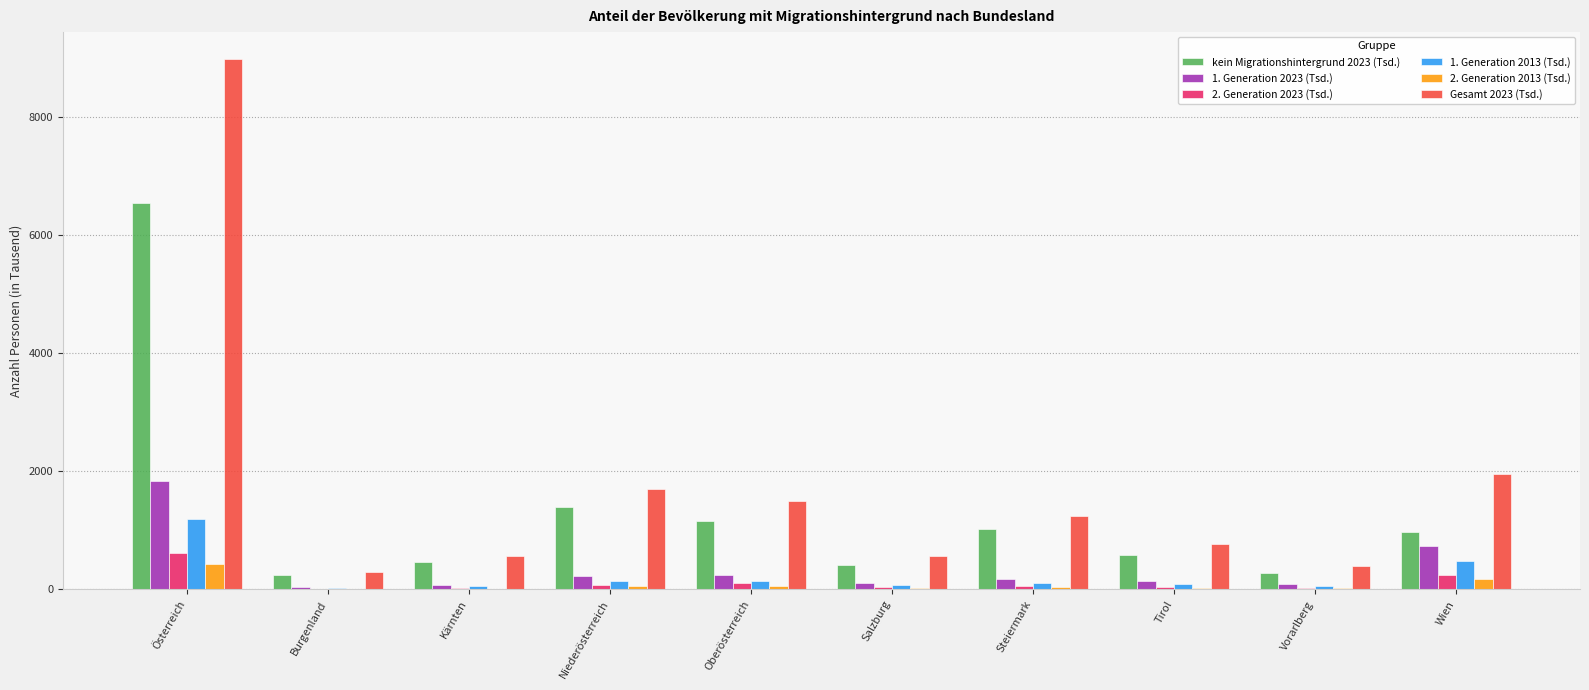

At which category is the sum across all series the highest?

Österreich